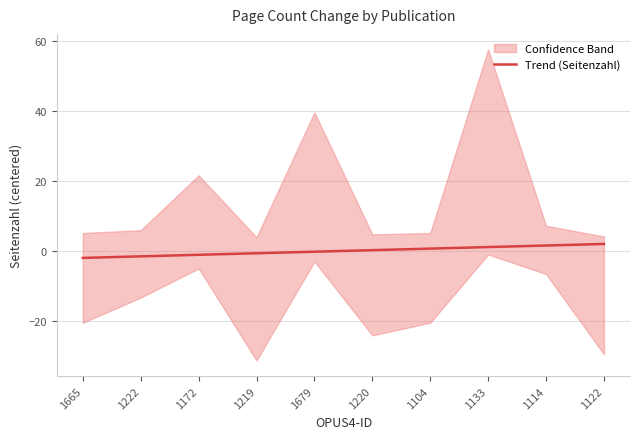

What is the label of the 9th point from the right?

1222